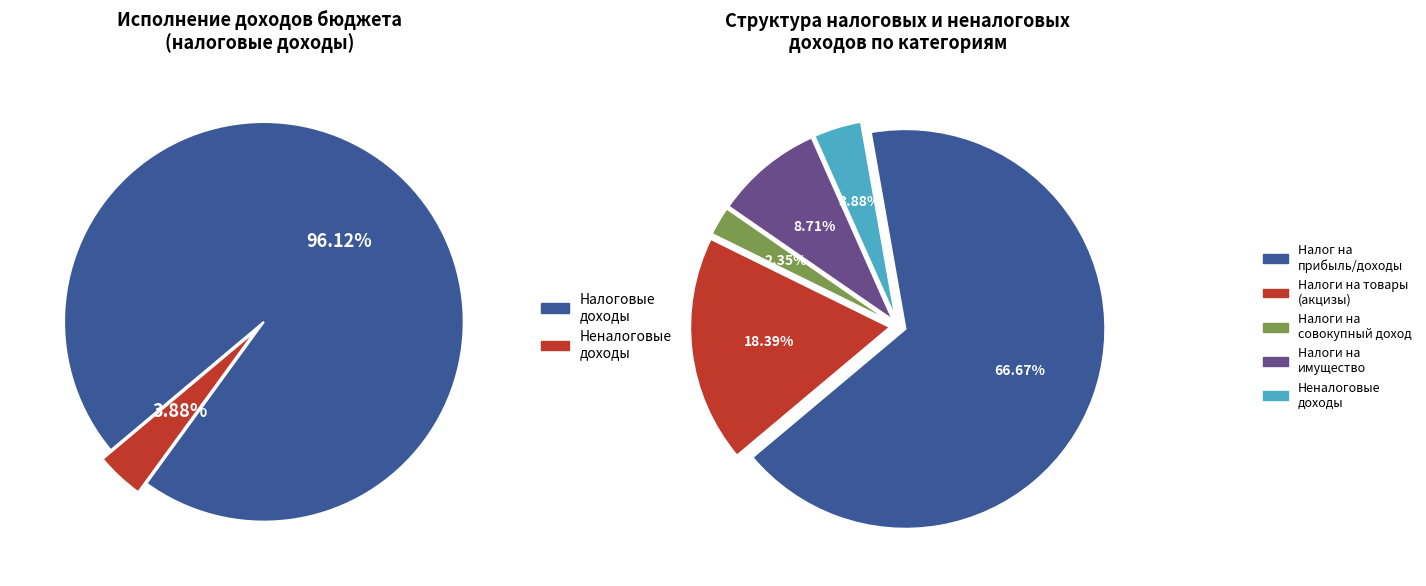

Approximately how many times larger is the value at НАЛОГИ НА ИМУЩЕСТВО compared to НАЛОГИ НА СОВОКУПНЫЙ ДОХОД?

3.7